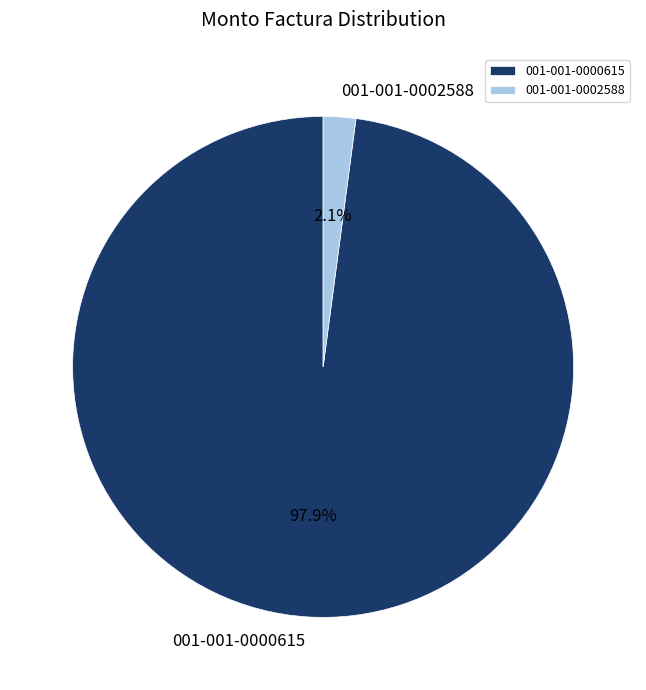

What is the majority slice?

001-001-0000615